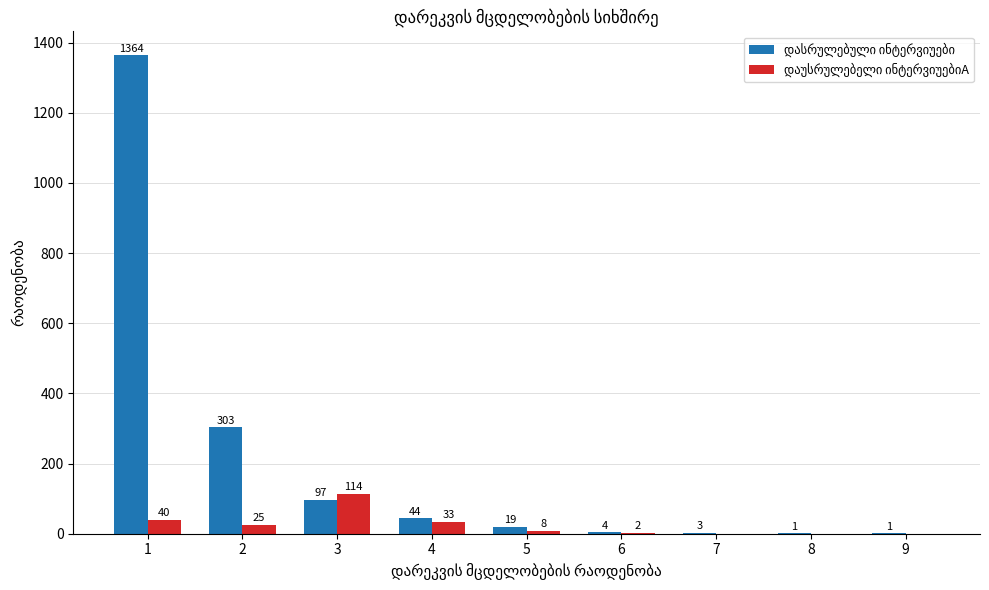

Count the number of data series in this chart.

2